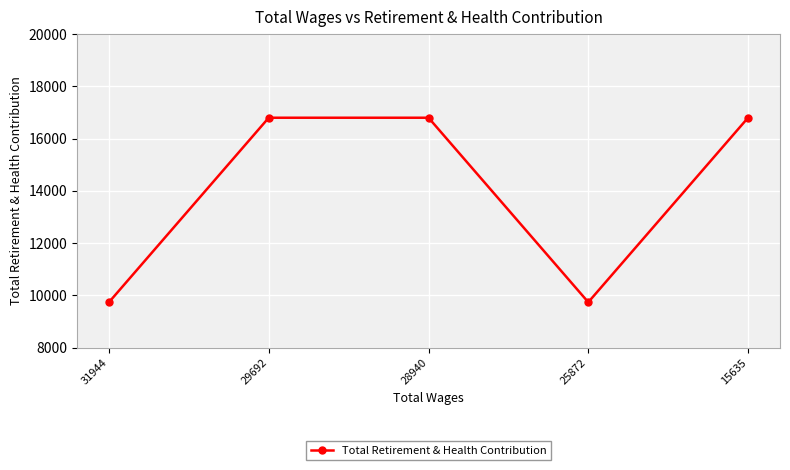

Is it true that the value at 15635 is 16800?

True